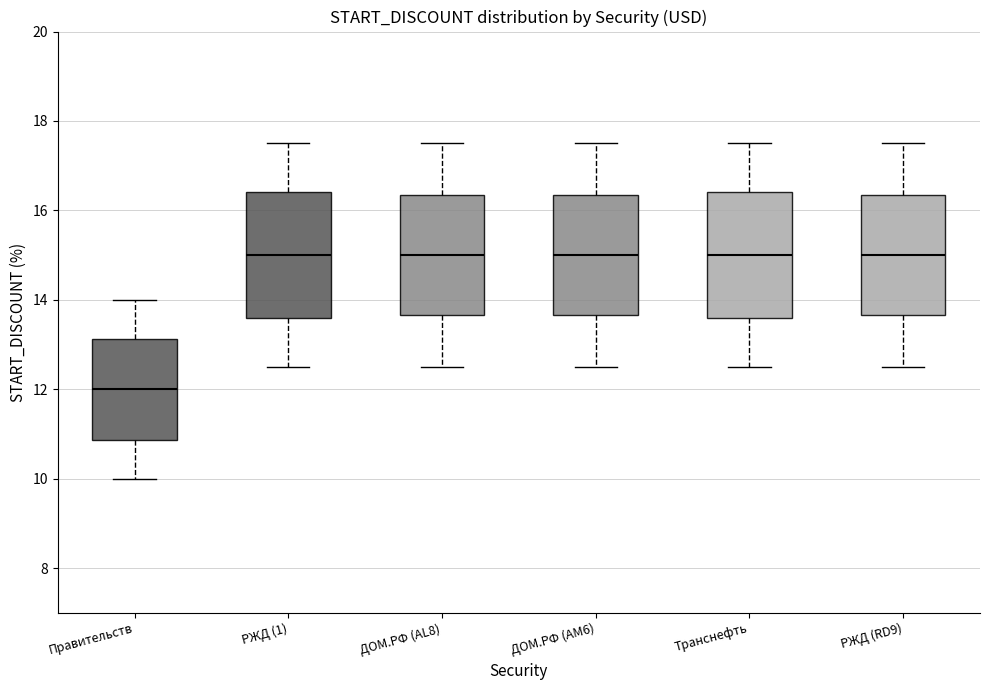

Reading left to right, transcribe this box plot: for each box, give where its median line is, the range the box spans, and where its two whiskers end, as read against the y-axis. The values are not printed on the chart, so give them approximately, as read against the axis.

Правительств: median 12.0, box 10.8 to 13.2, whiskers 10.0 to 14.0
РЖД (1): median 15.0, box 13.6 to 16.4, whiskers 12.6 to 17.6
ДОМ.РФ (AL8): median 15.0, box 13.6 to 16.4, whiskers 12.6 to 17.6
ДОМ.РФ (AM6): median 15.0, box 13.6 to 16.4, whiskers 12.6 to 17.6
Транснефть: median 15.0, box 13.6 to 16.4, whiskers 12.6 to 17.6
РЖД (RD9): median 15.0, box 13.6 to 16.4, whiskers 12.6 to 17.6